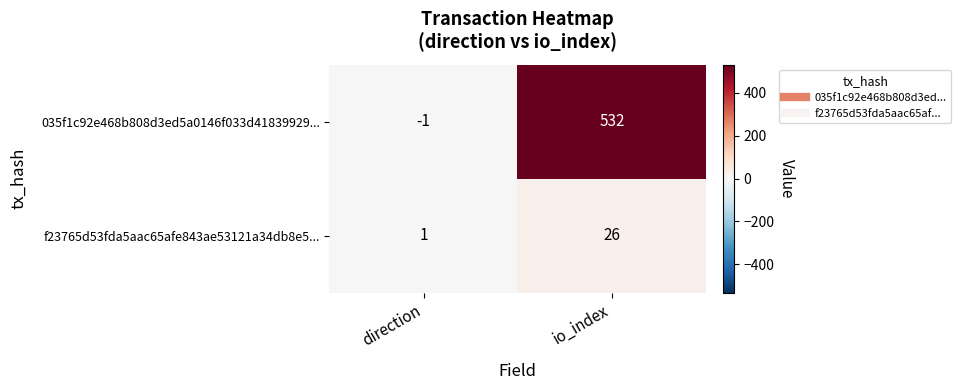

What is the difference between the maximum and minimum values in the 035f1c92e468b808d3ed5a0146f033d41839929... series?

533